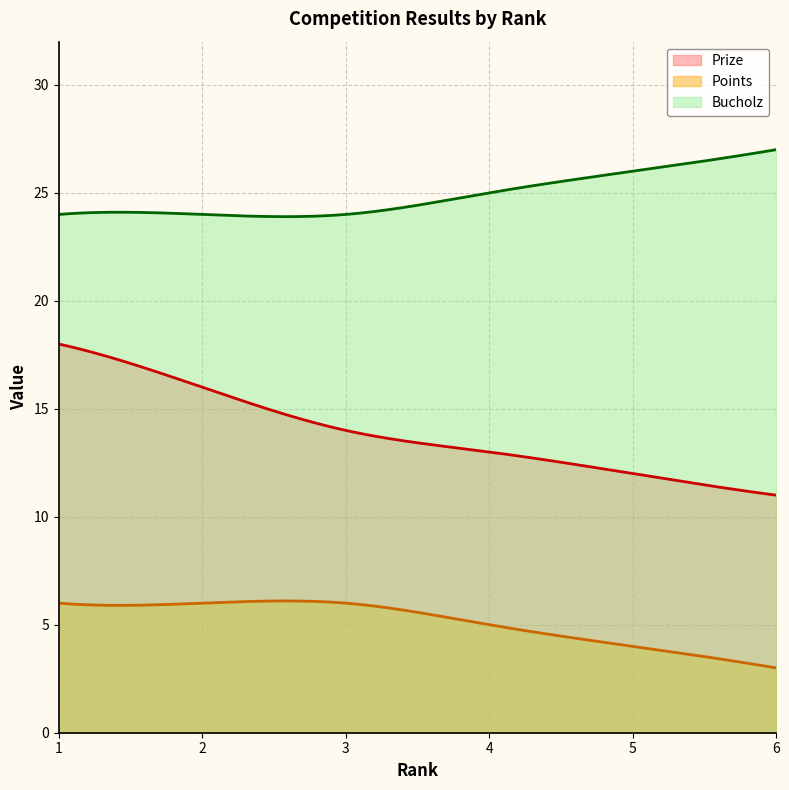

What is the difference between the highest and lowest values at 1?

18.0